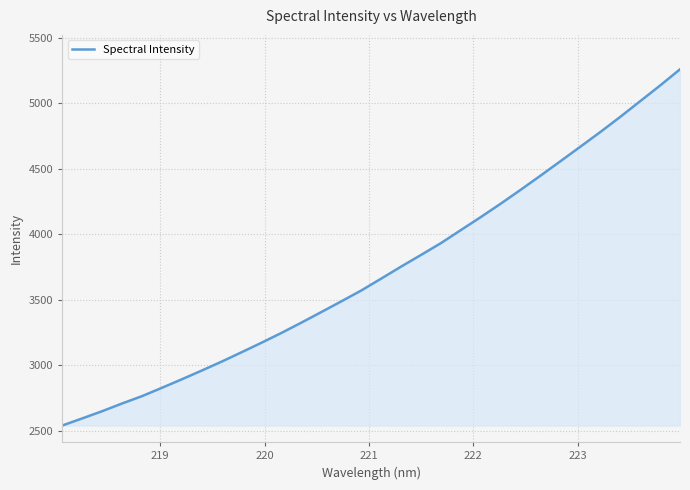

What is the smallest value displayed?

2538.5